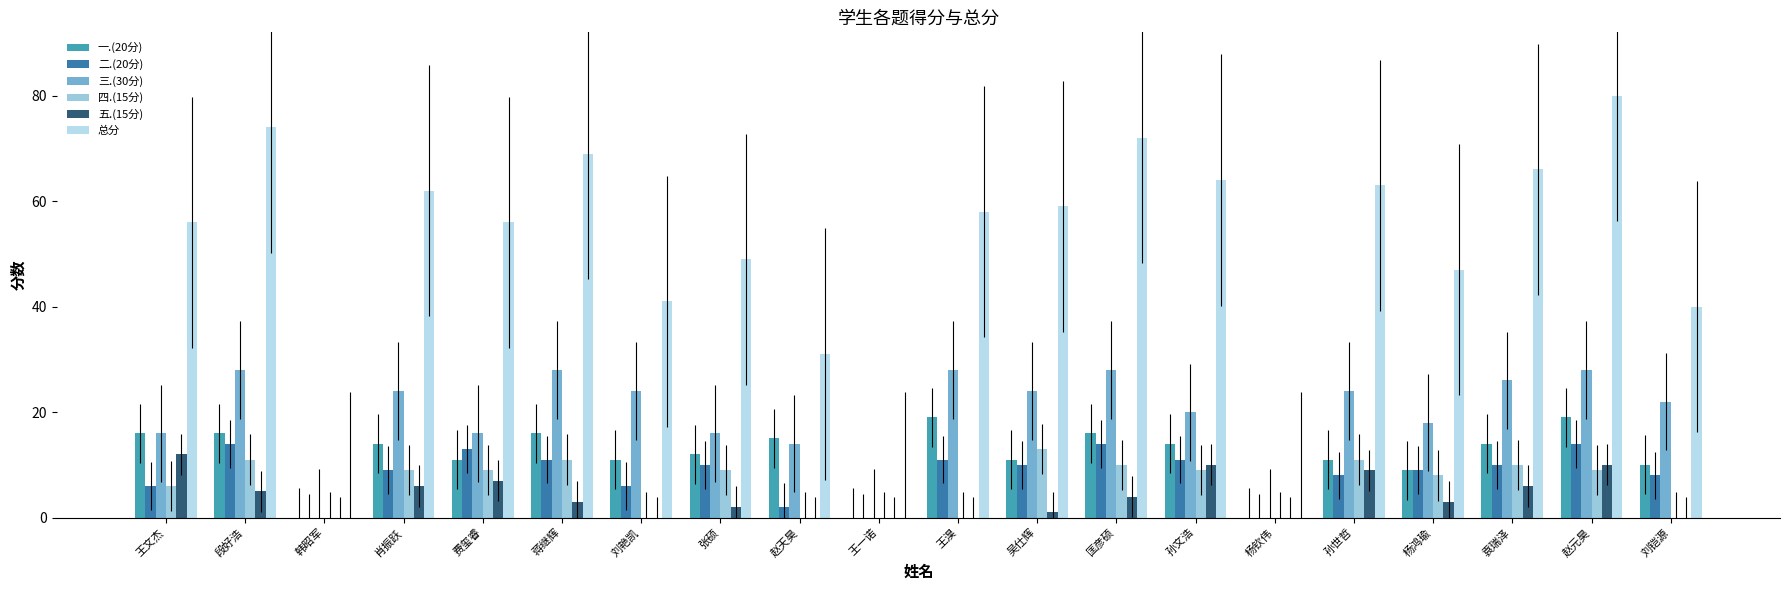

Is the value of 五.(15分) at 赵天昊 greater than the value of 三.(30分) at 吴仕辉?

No